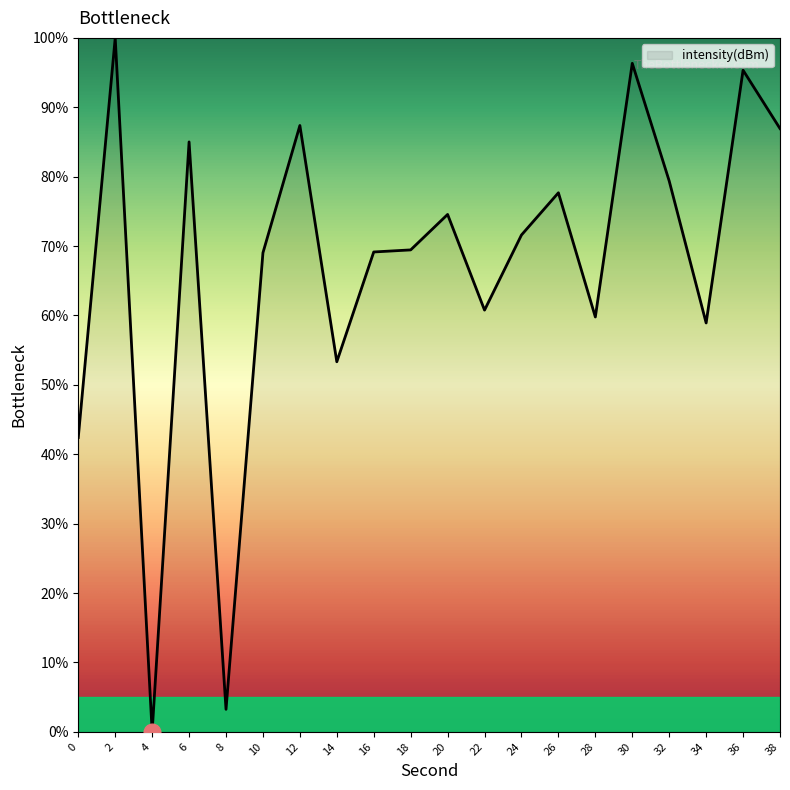

Approximately how many times larger is the value at 26 compared to 16?

1.1